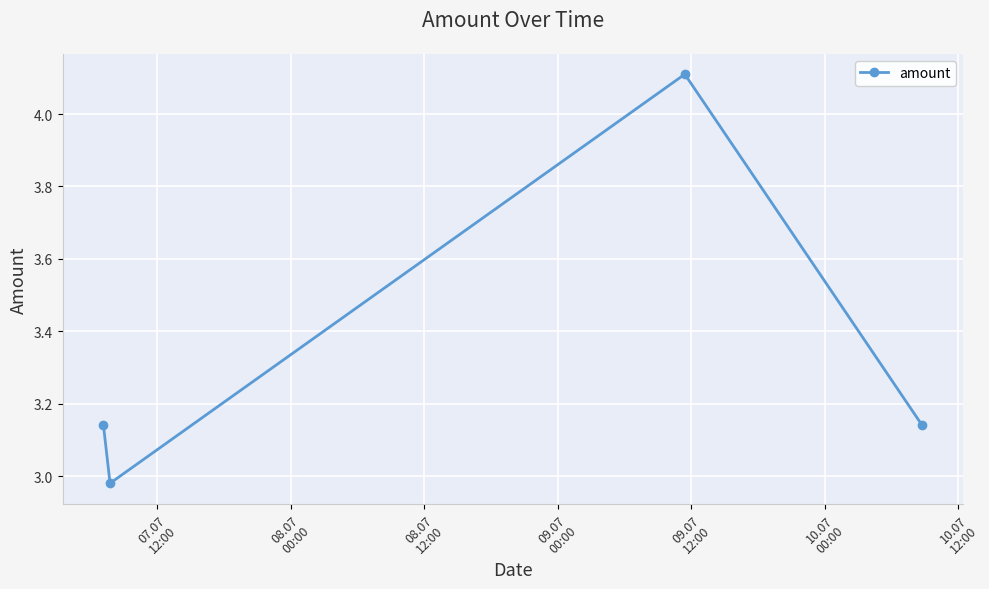

True or false: there are more than 1 points higher than both neighbors.

False